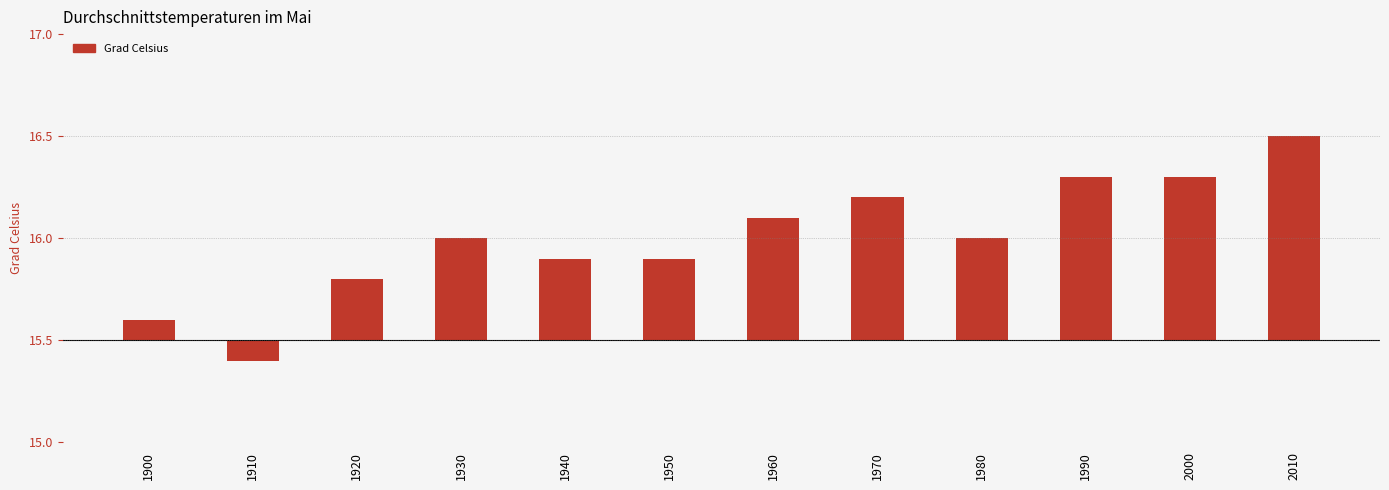

What is the change in value from 1970 to 1980?

-0.2